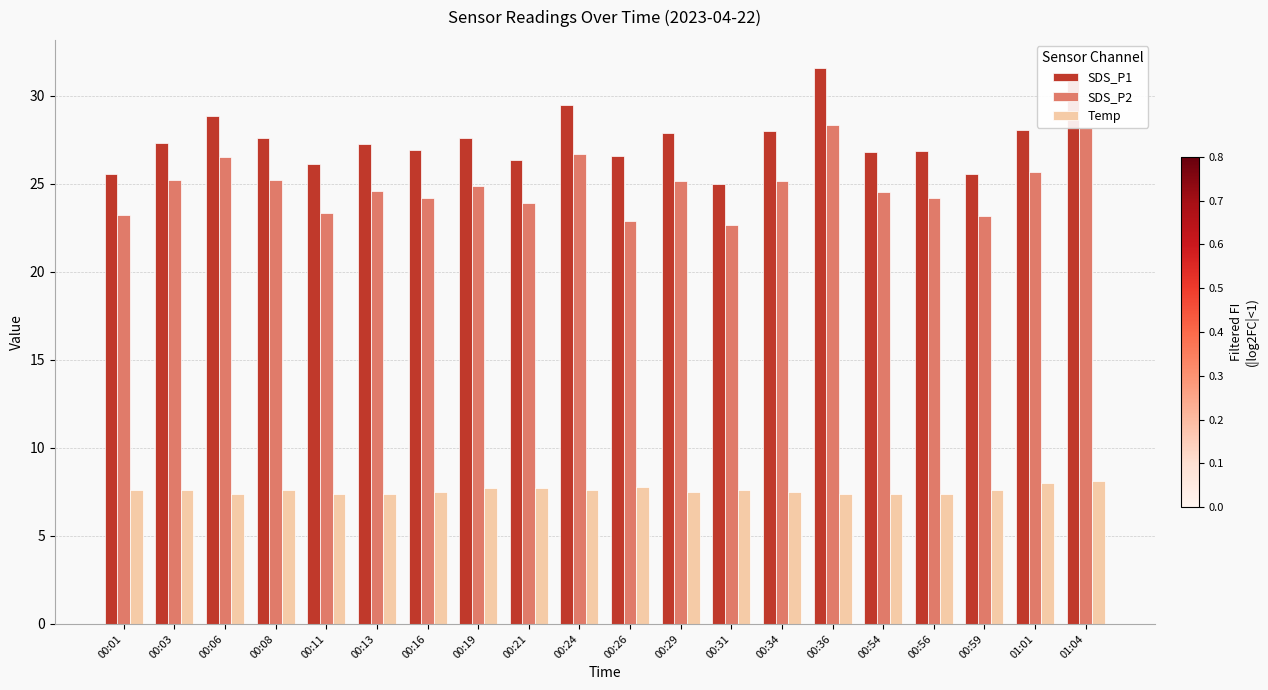

Is it true that SDS_P2 equals 9.5 at 00:56?

False